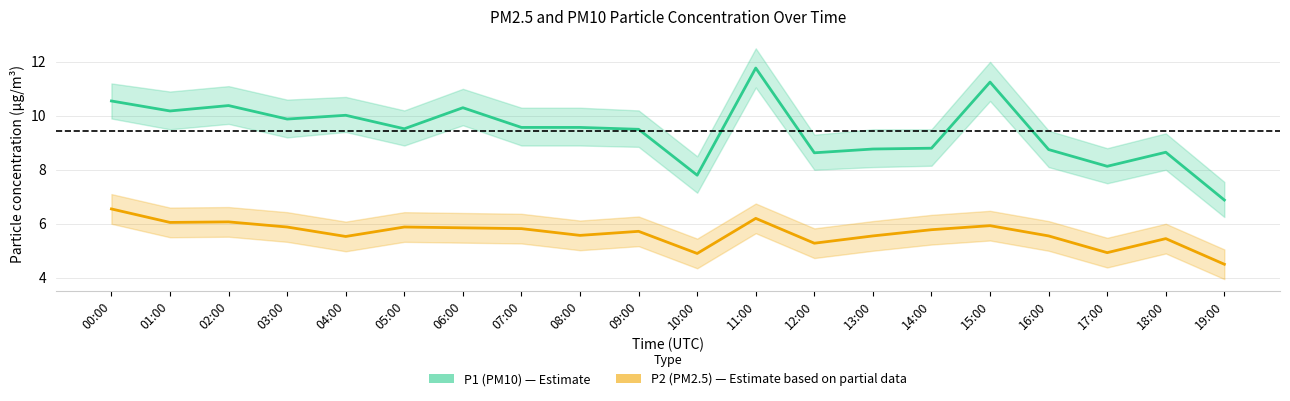

Which category has the lowest value in the P2 (PM2.5) series?

19:00